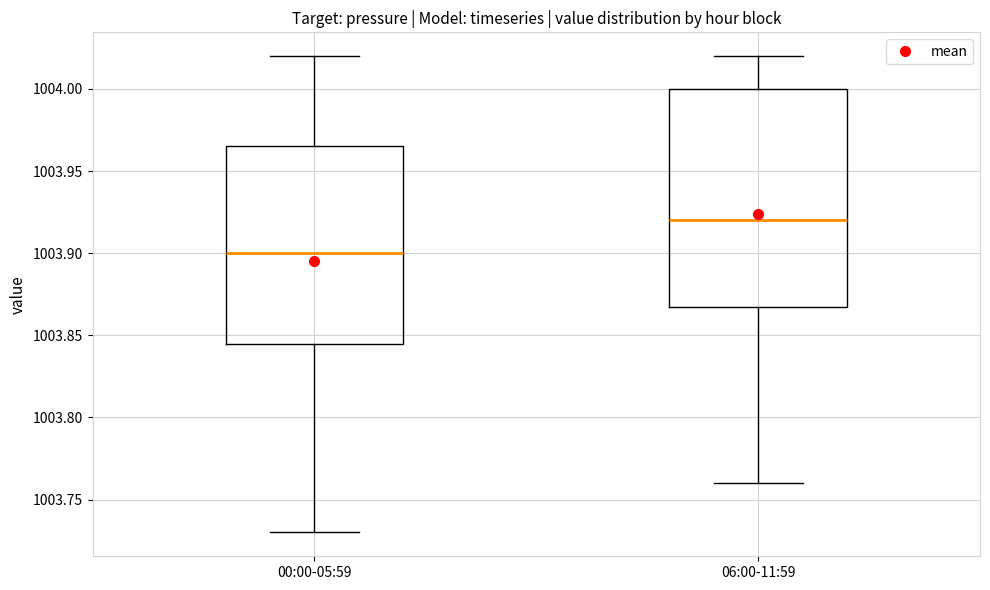

Which box has the lowest median line?

00:00-05:59